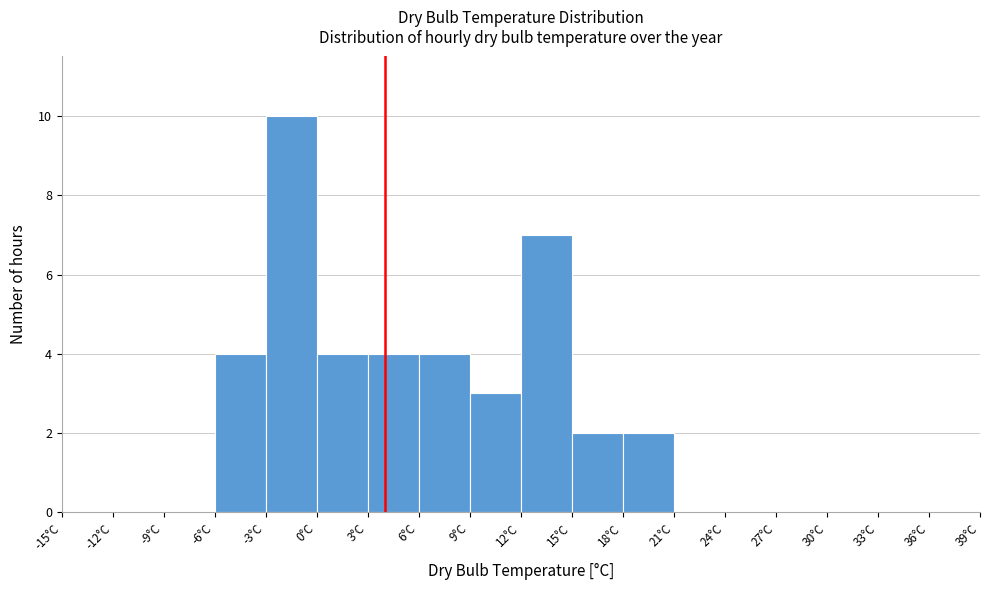

How tall is the bar that spans 15 to 18 on the x-axis? The values are not printed on the chart, so give them approximately, as read against the axis.

2